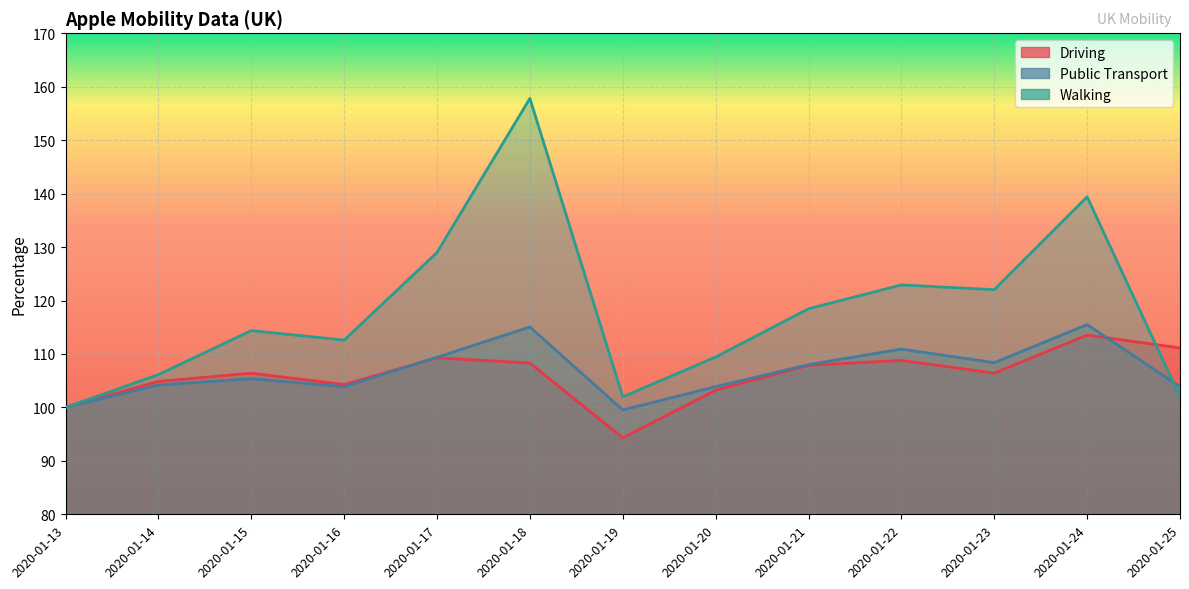

Which series ends up on top after the final intersection of Driving and Public Transport?

Driving